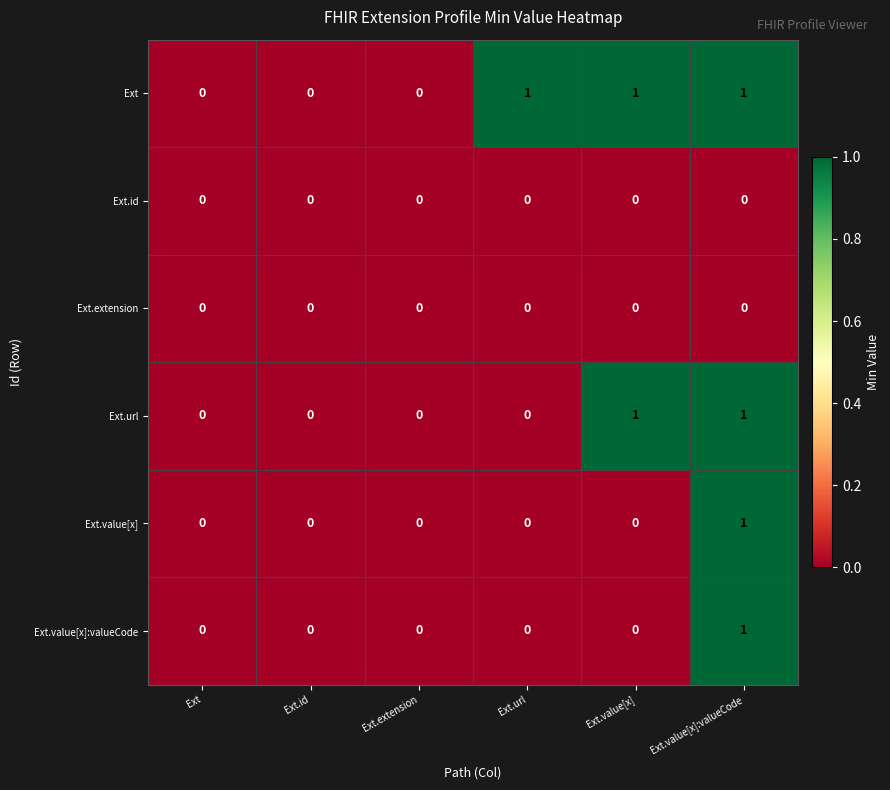

How many data points does each series have?

6